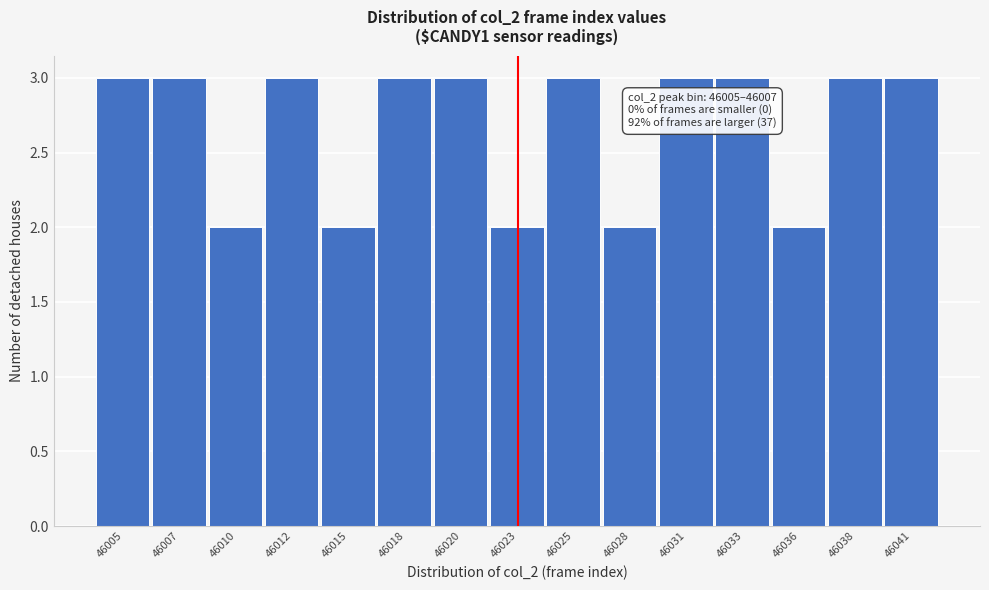

Reading left to right, transcribe all the data shown in this chart.

3	3	2	3	2	3	3	2	3	2	3	3	2	3	3